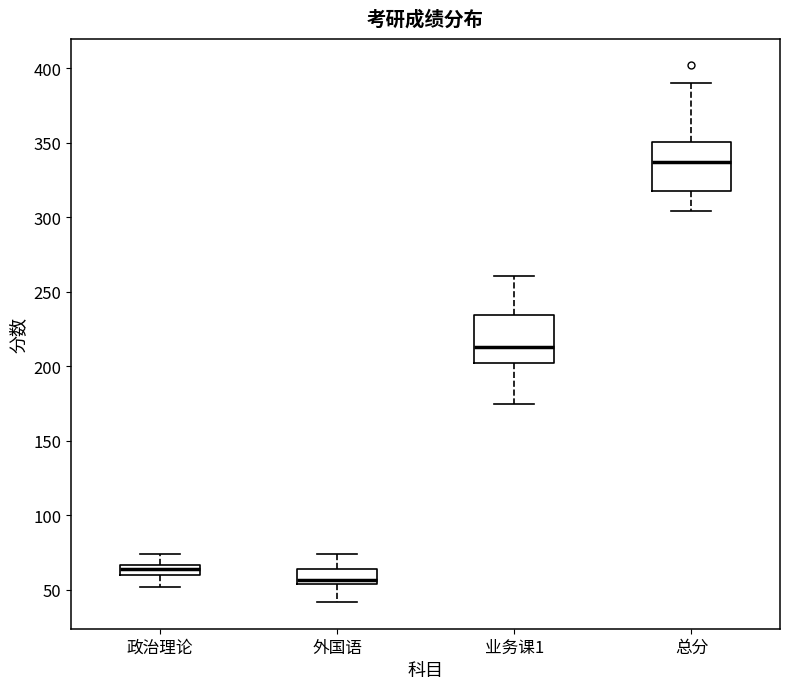

Which box has the highest median line?

总分